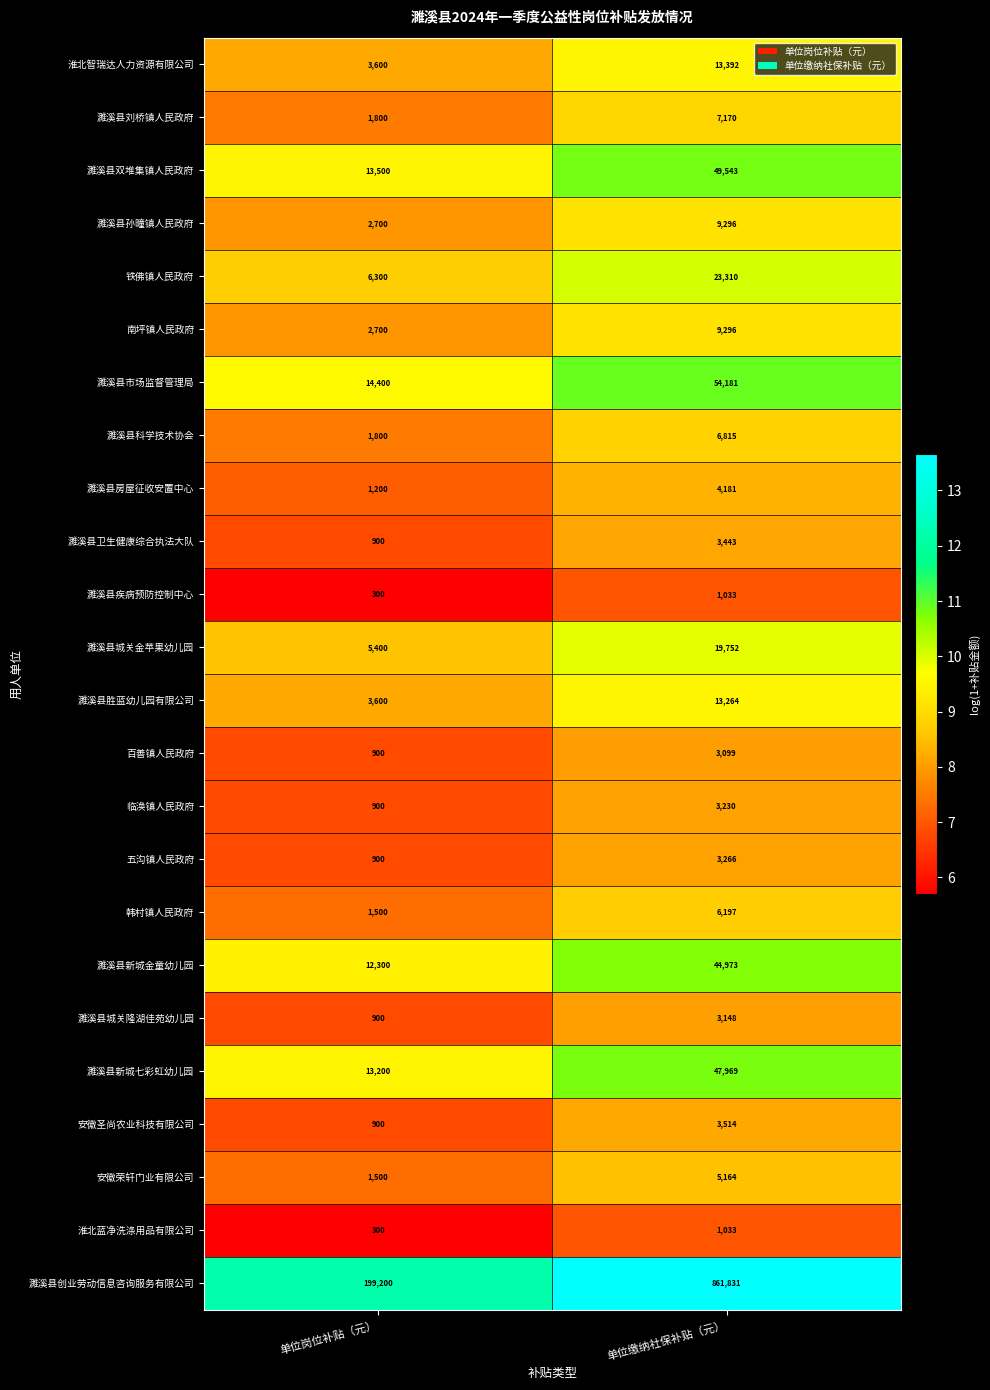

Which series has the largest total across all categories?

濉溪县创业劳动信息咨询服务有限公司